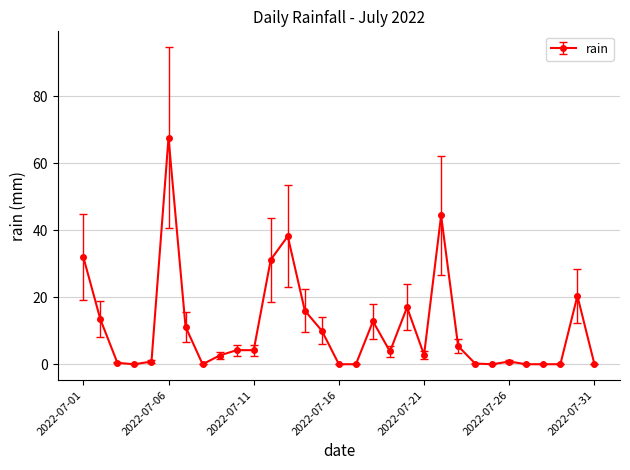

Is this an area chart (filled region under the line)?

No